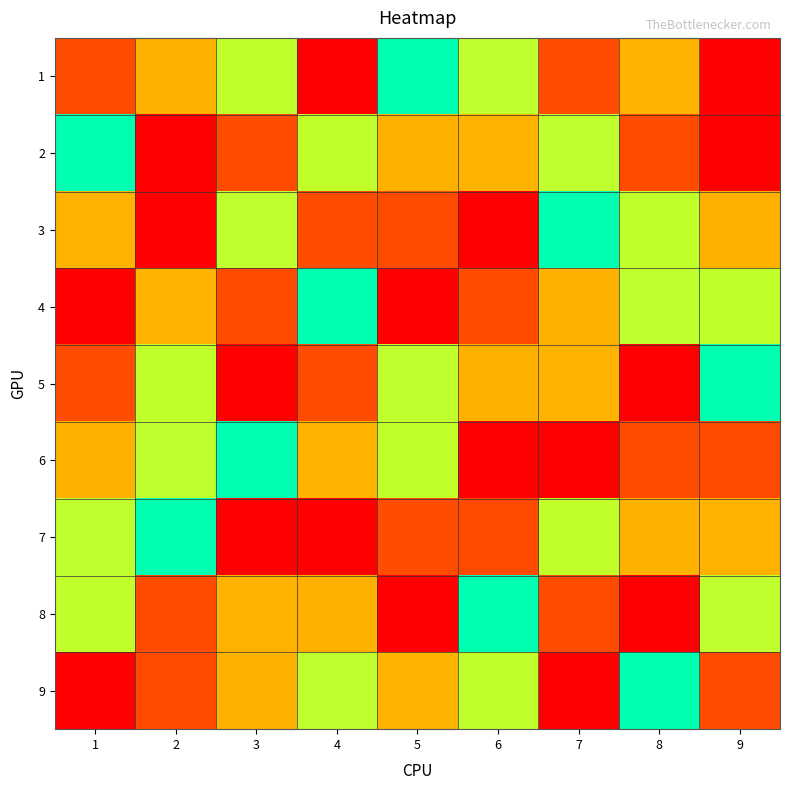

What is the spread (max minus min) of values at 6?

8